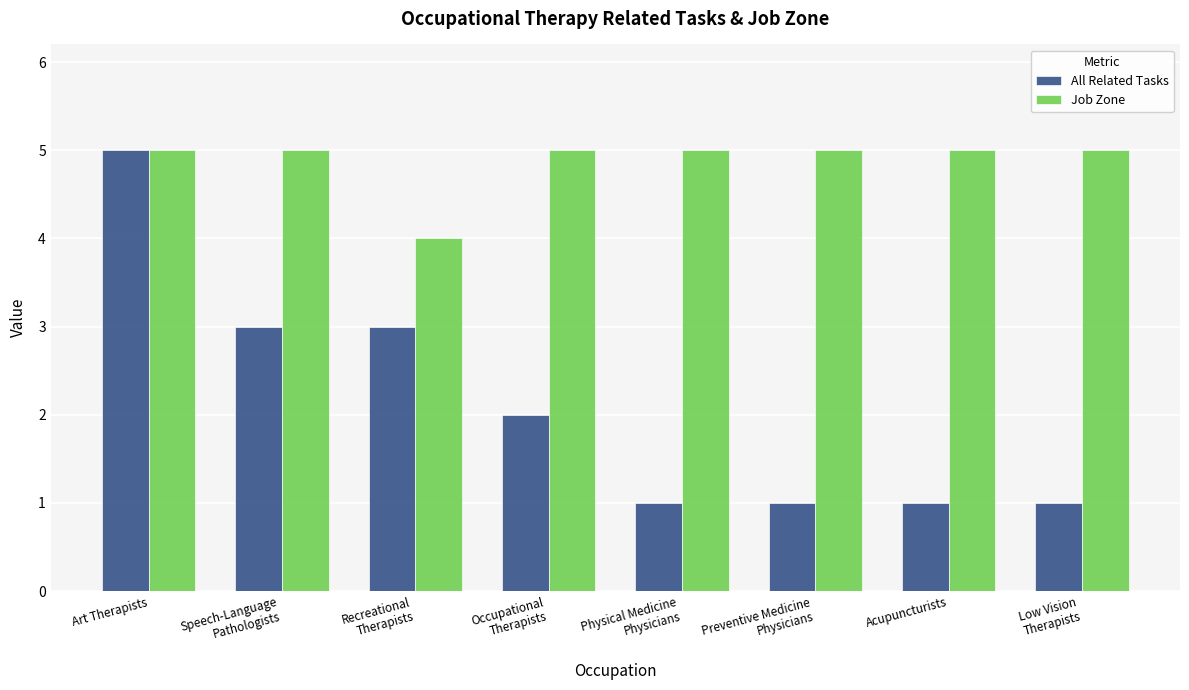

Which series has the largest total across all categories?

Job Zone